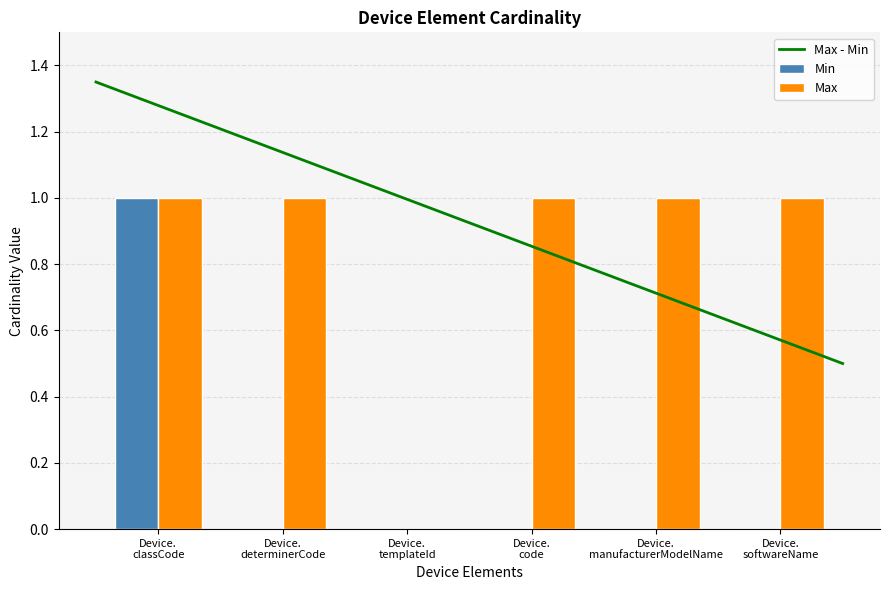

How many values in Max are above zero?

5